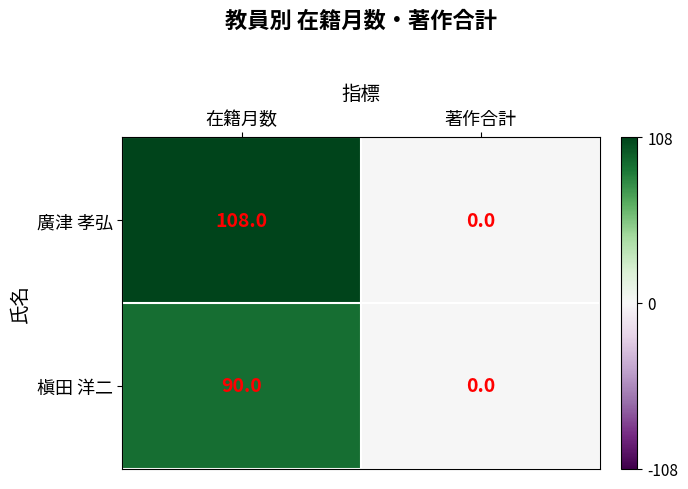

Reading left to right, extract all data points from this chart.

廣津 孝弘: 108	0
槇田 洋二: 90	0